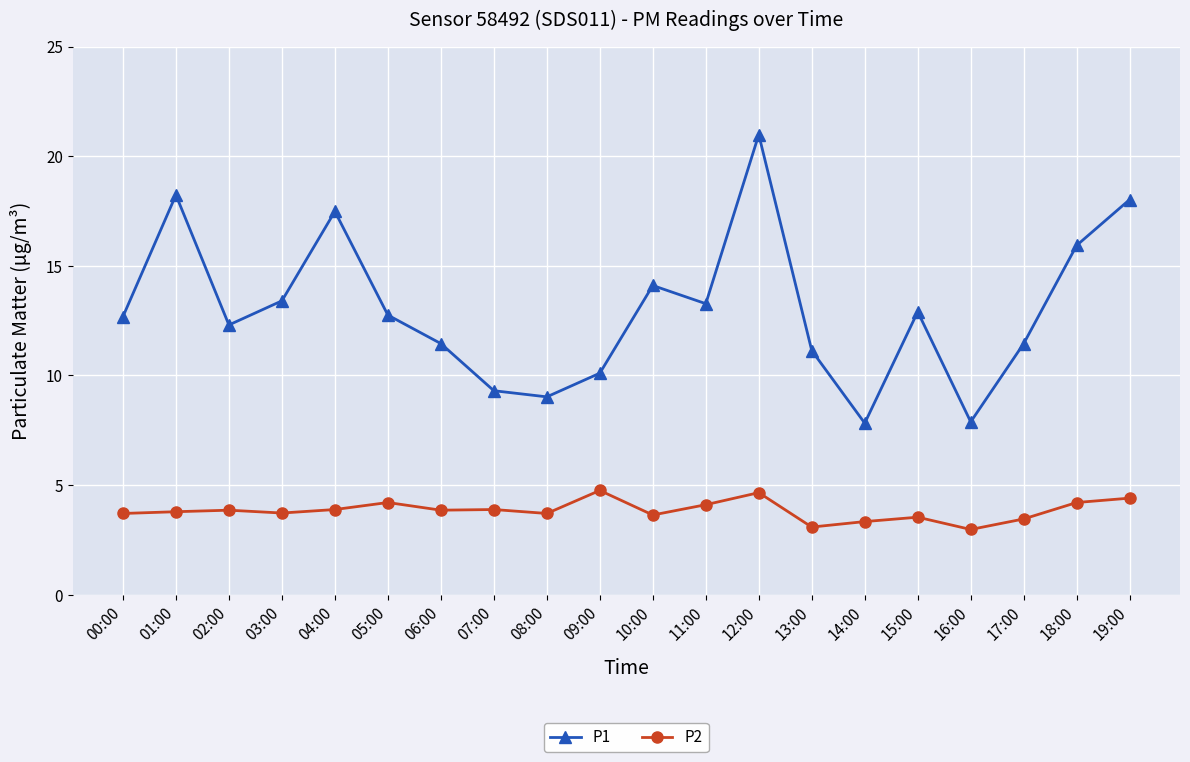

How many distinct data groups are displayed?

2